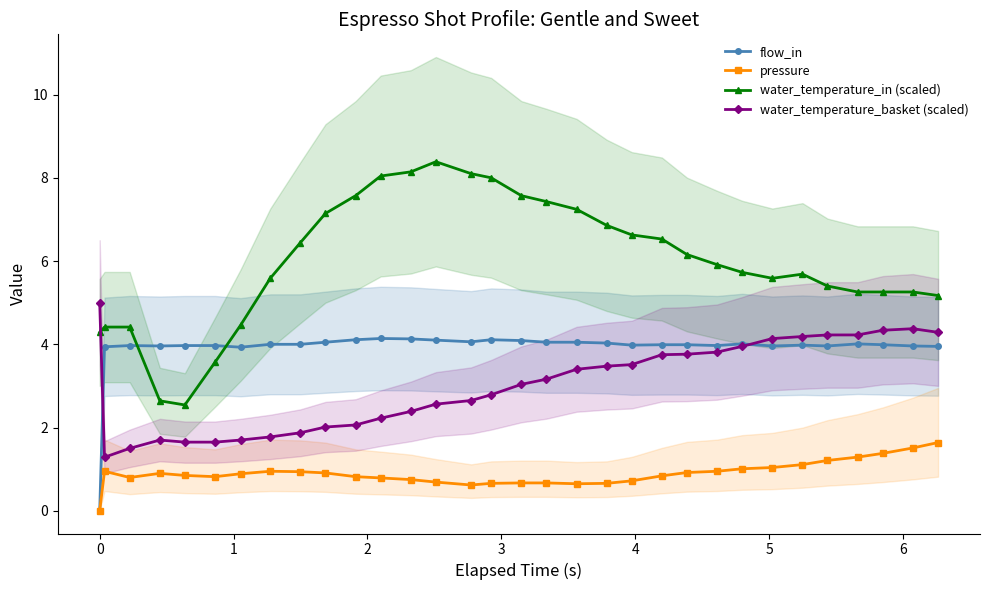

True or false: water_temperature_basket (scaled) and pressure intersect in this chart.

False